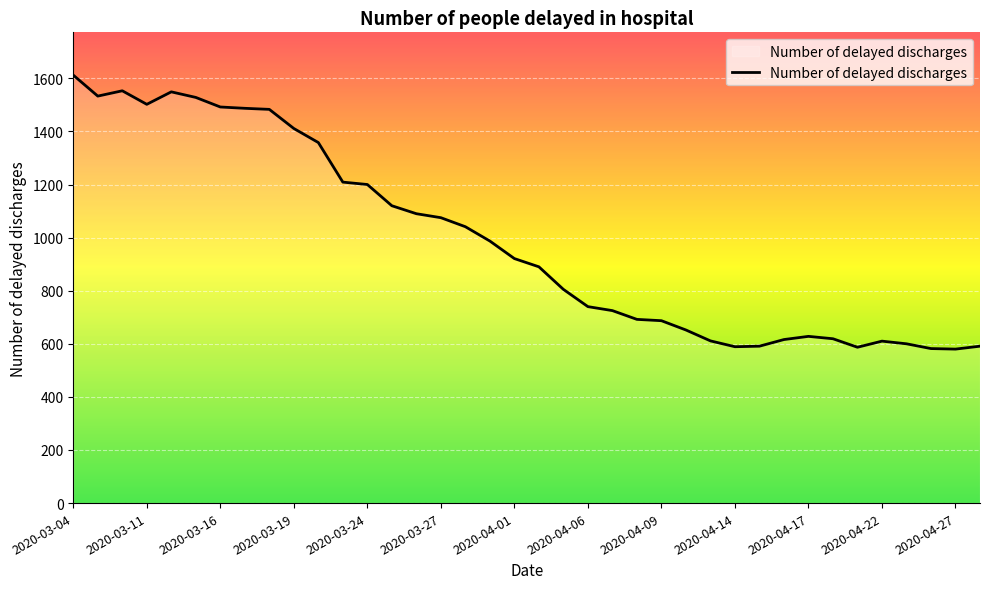

What is the difference between the maximum and minimum values?

1032